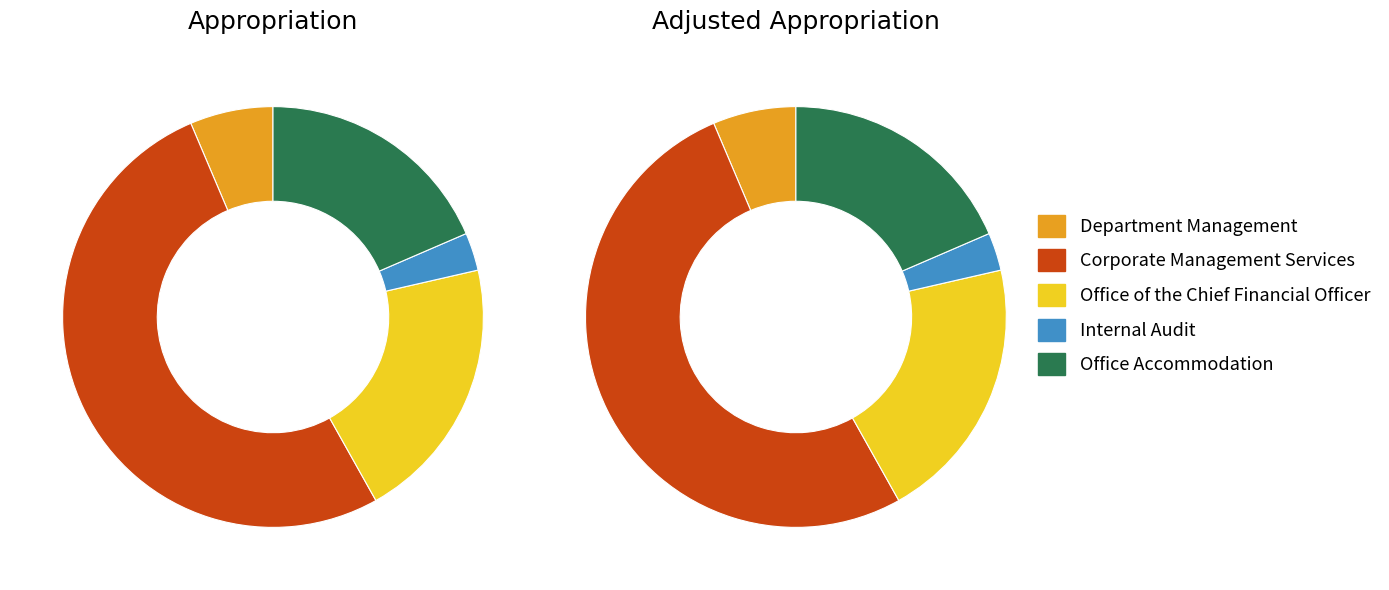

Rank the series at Corporate Management Services from highest to lowest value.

Appropriation, Adjusted Appropriation